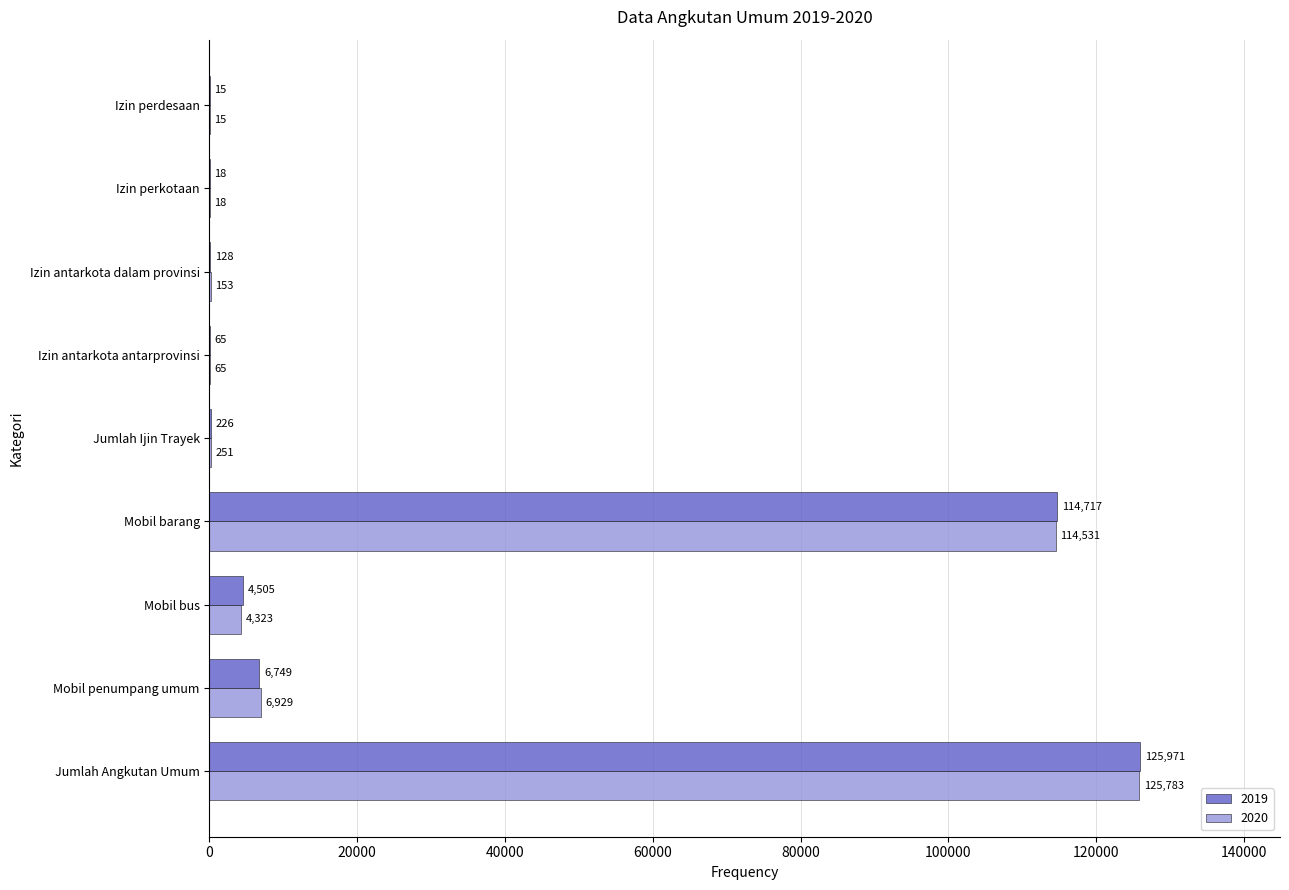

What is the sum of all 2019 values?

252394